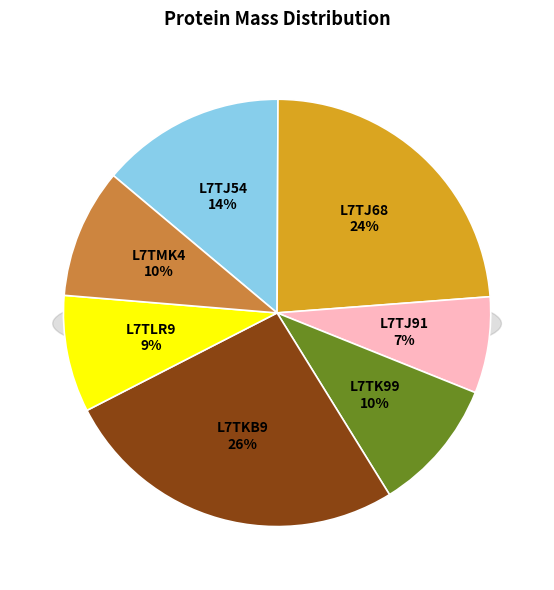

How many segments does this pie chart have?

7